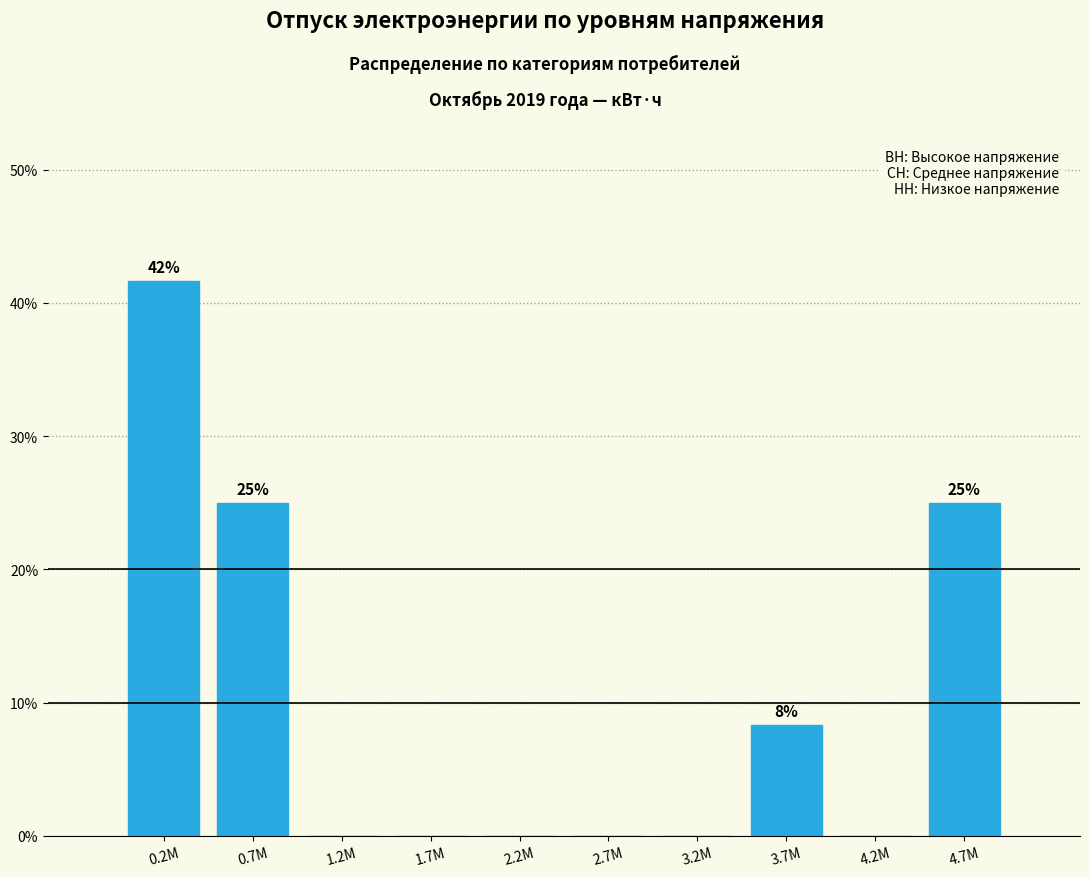

Reading right to left, extract all data points from this chart.

4.7M=25.0	4.2M=0.0	3.7M=8.3	3.2M=0.0	2.7M=0.0	2.2M=0.0	1.7M=0.0	1.2M=0.0	0.7M=25.0	0.2M=41.7